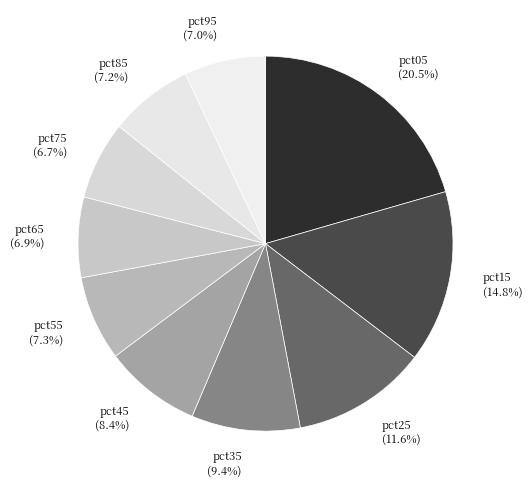

Between pct35 and pct15, which is larger?

pct15